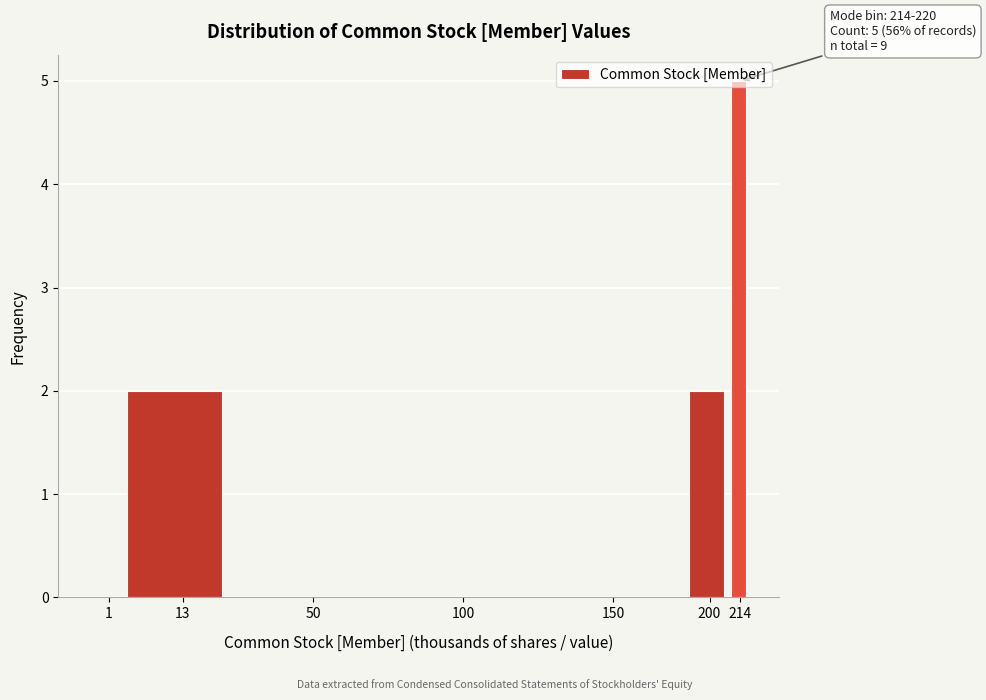

The value at 214 is 5. True or false?

True